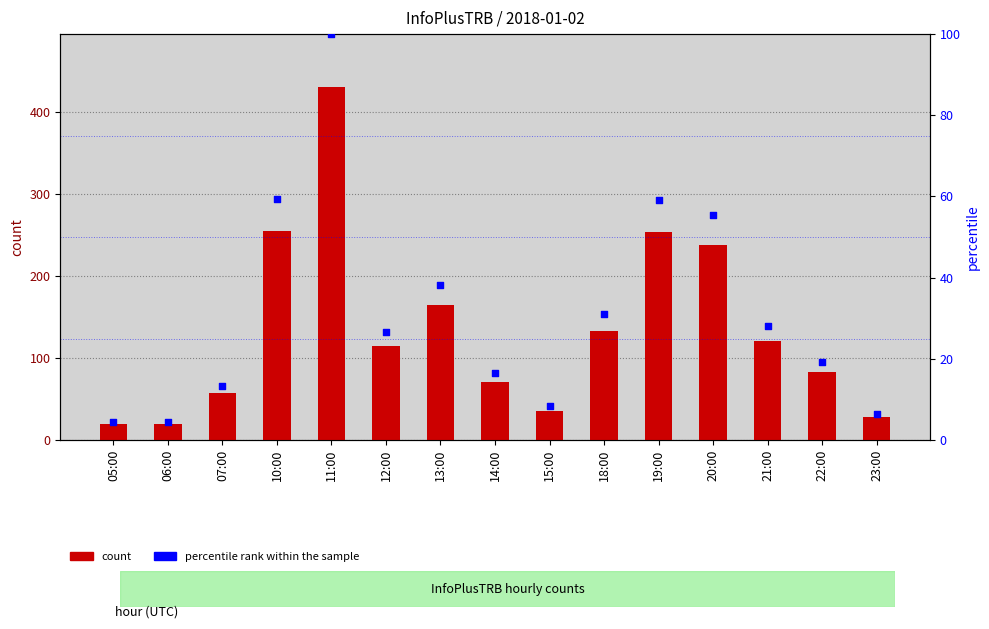

Is the value of count at 07:00 greater than the value of percentile rank within the sample at 22:00?

Yes